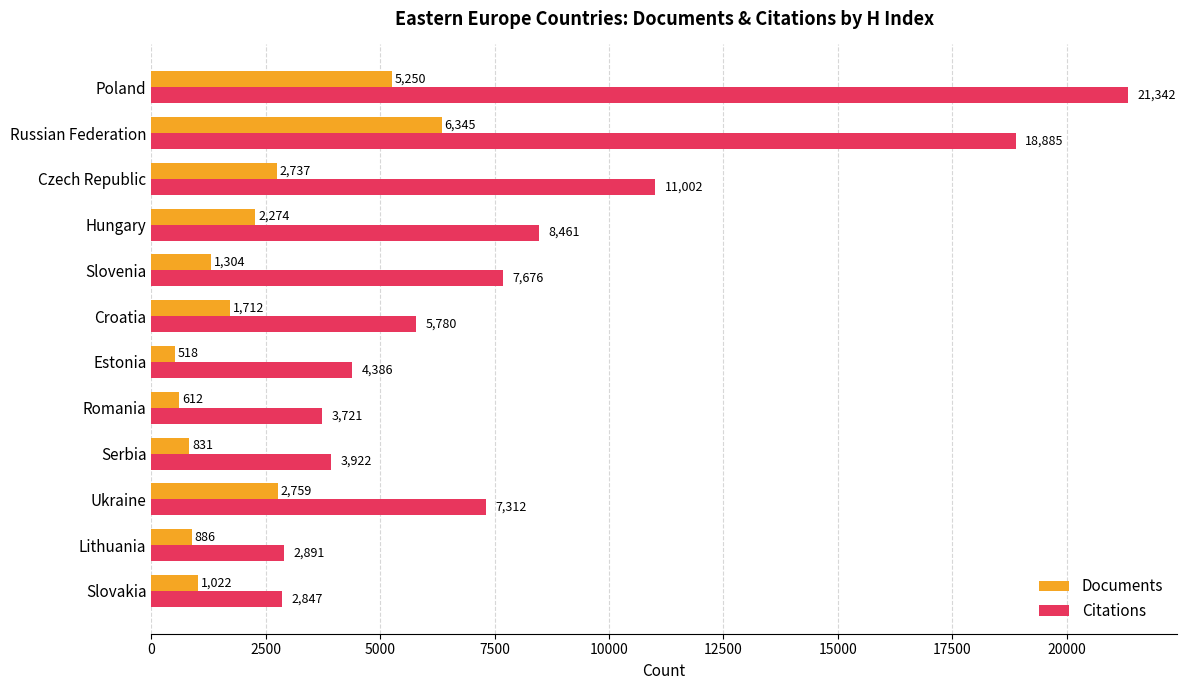

Is it true that Citations equals 2155 at Ukraine?

False